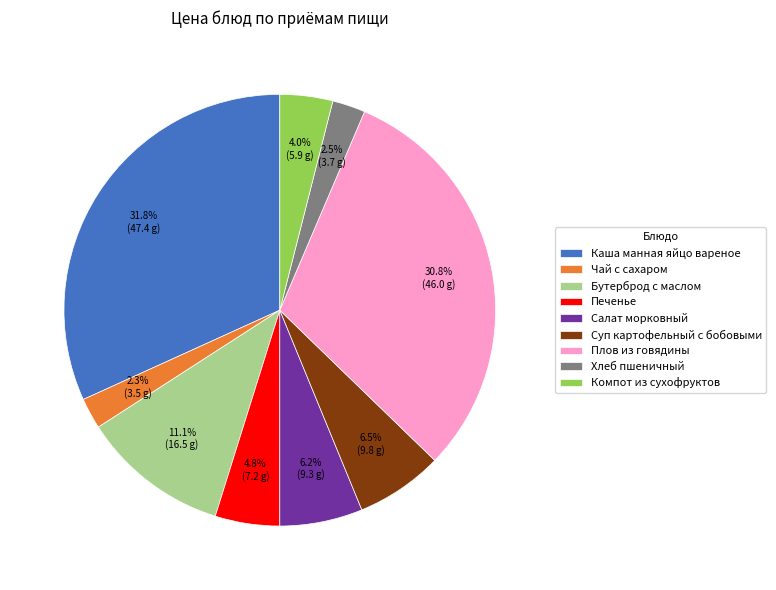

Combined, do Каша манная яйцо вареное and Суп картофельный с бобовыми account for over 50%?

No